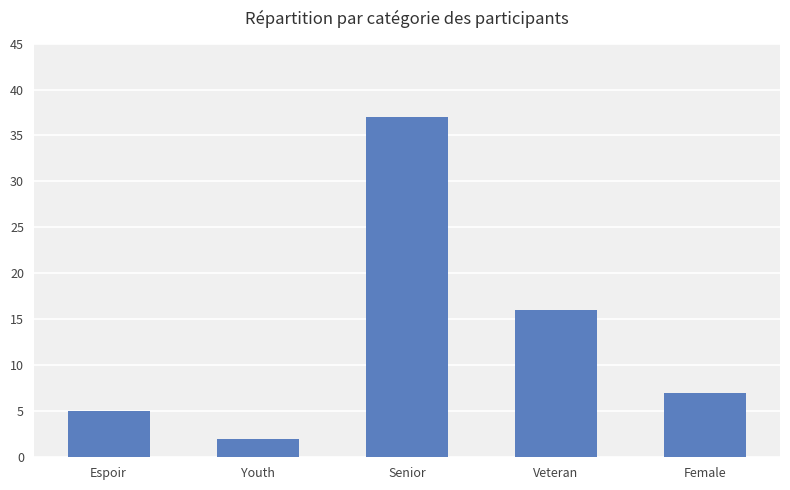

How many series are shown in this chart?

1